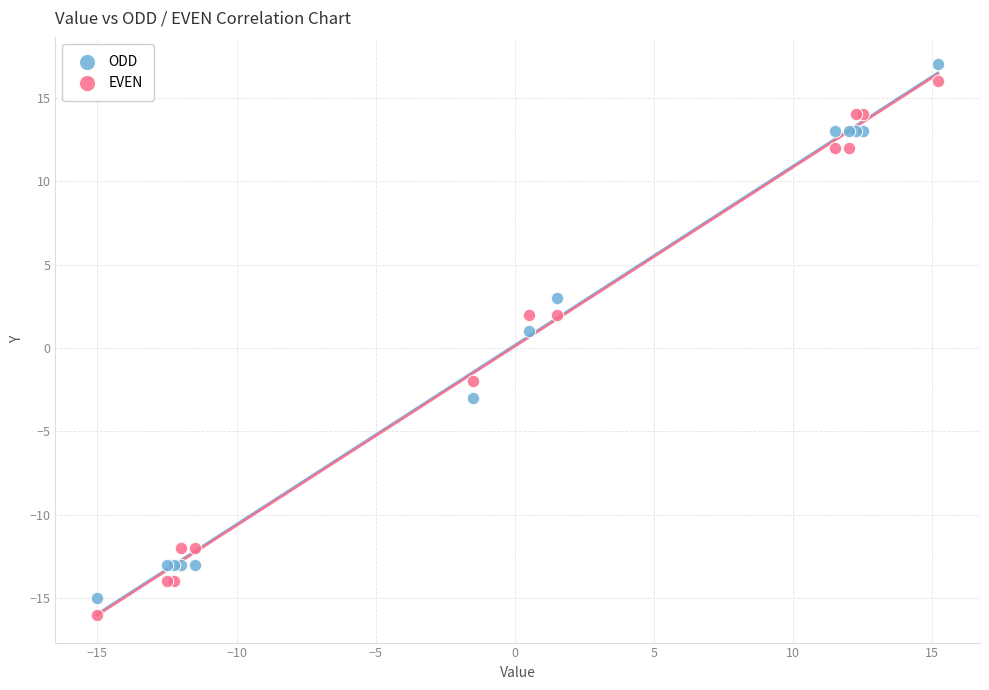

Which series reaches the maximum Y coordinate?

ODD